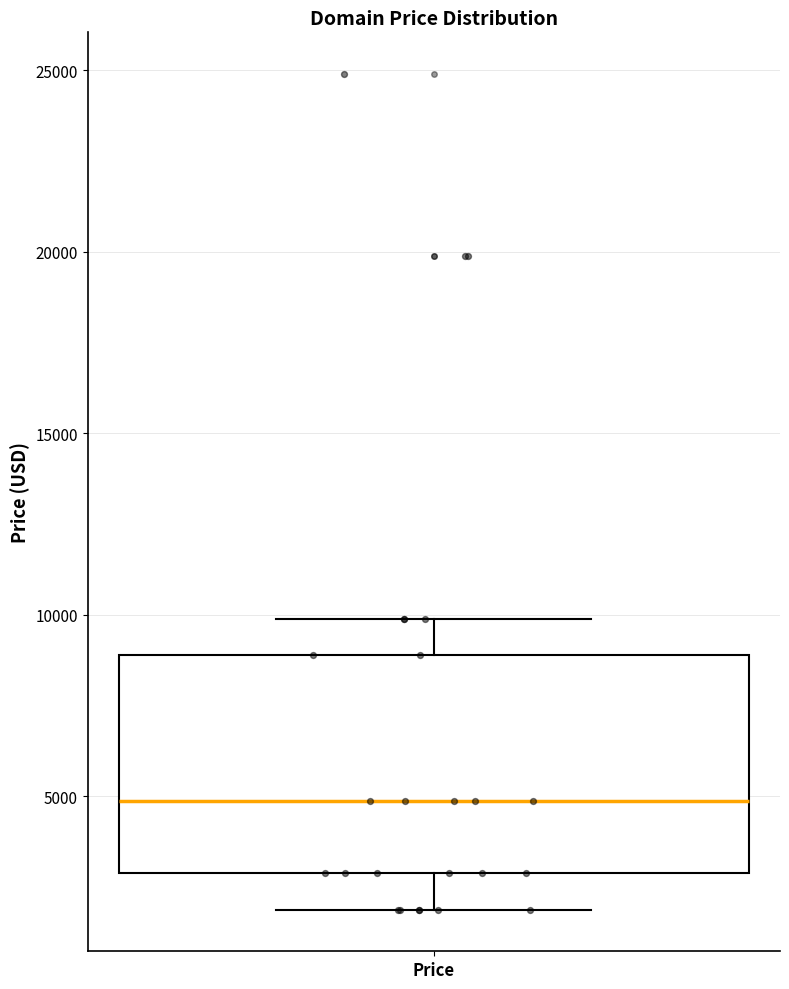

Read this box plot against the y-axis: the position of the median line, the range covered by the box, and the ends of both whiskers. The values are not printed on the chart, so give them approximately, as read against the axis.

median 5000, box 3000 to 9000, whiskers 2000 to 10000